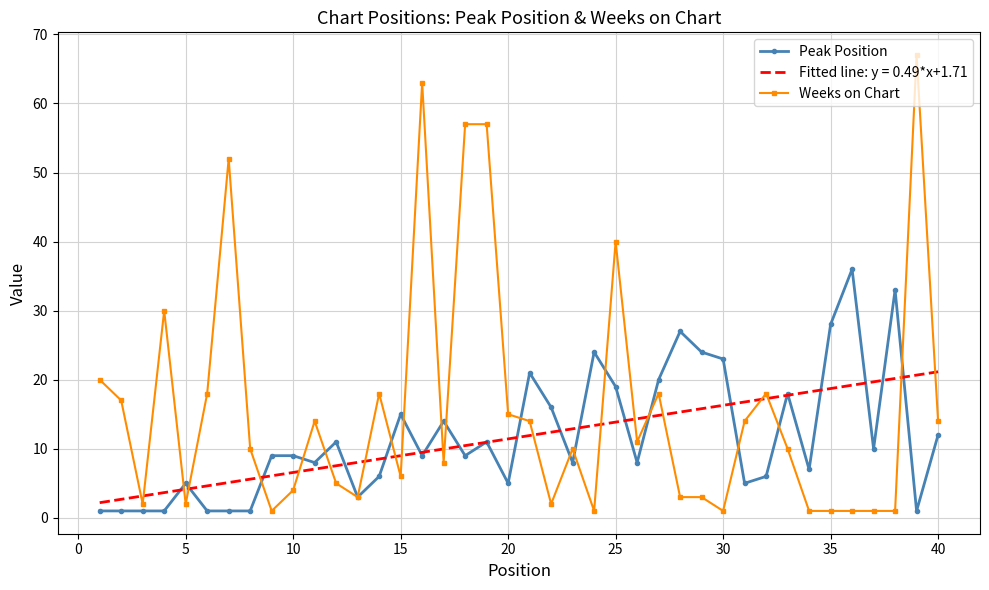

Rank the series by their maximum value, from highest to lowest.

Weeks on Chart, Peak Position, Fitted line: y = 0.49*x+1.71